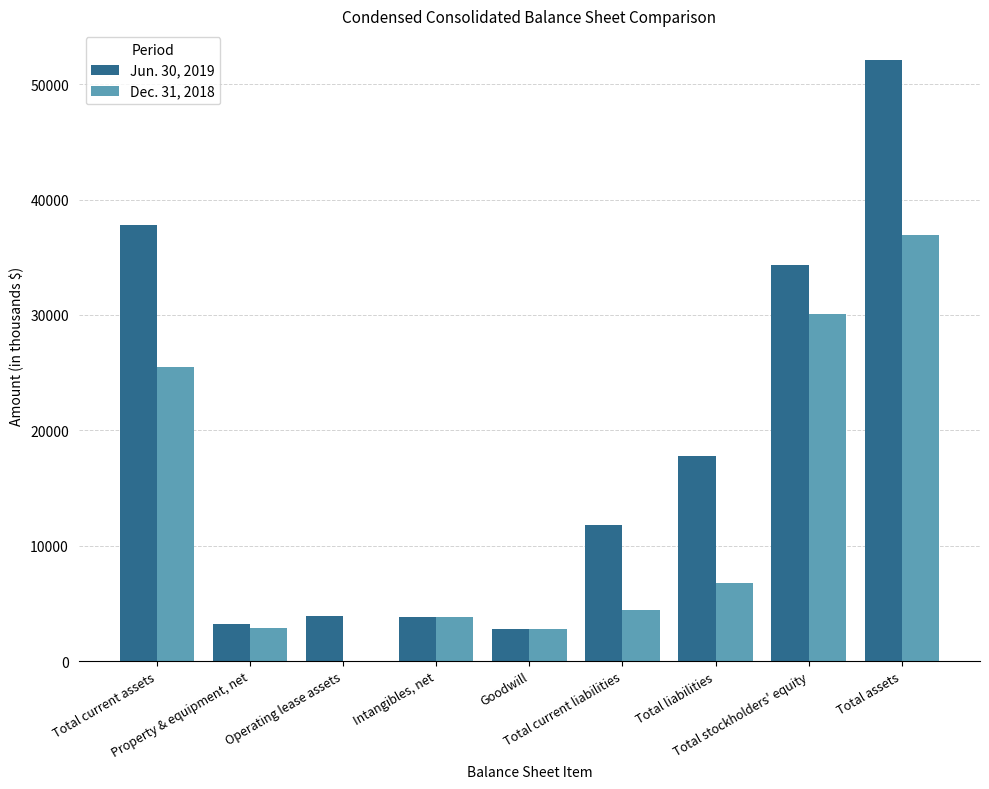

What are all the series names shown in the legend?

Jun. 30, 2019, Dec. 31, 2018